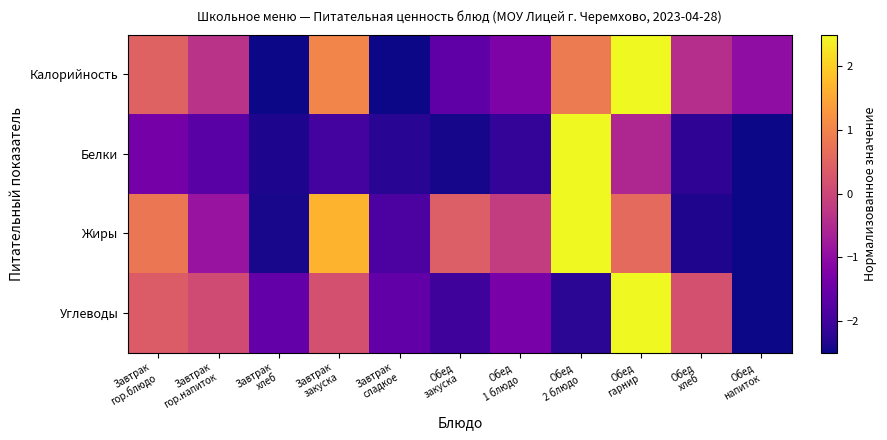

Which series has the largest range (max minus min)?

Калорийность